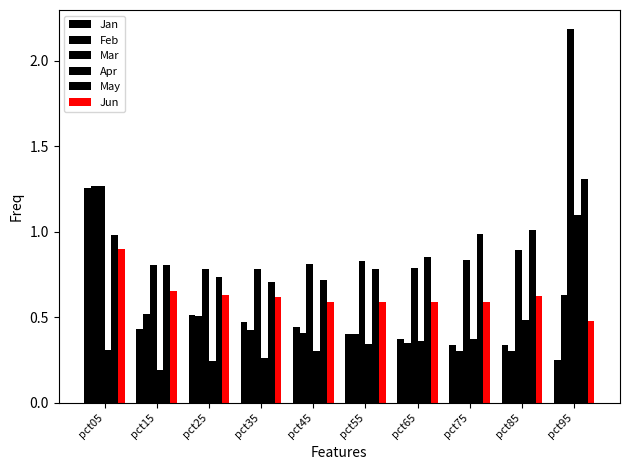

How many series are shown in this chart?

6